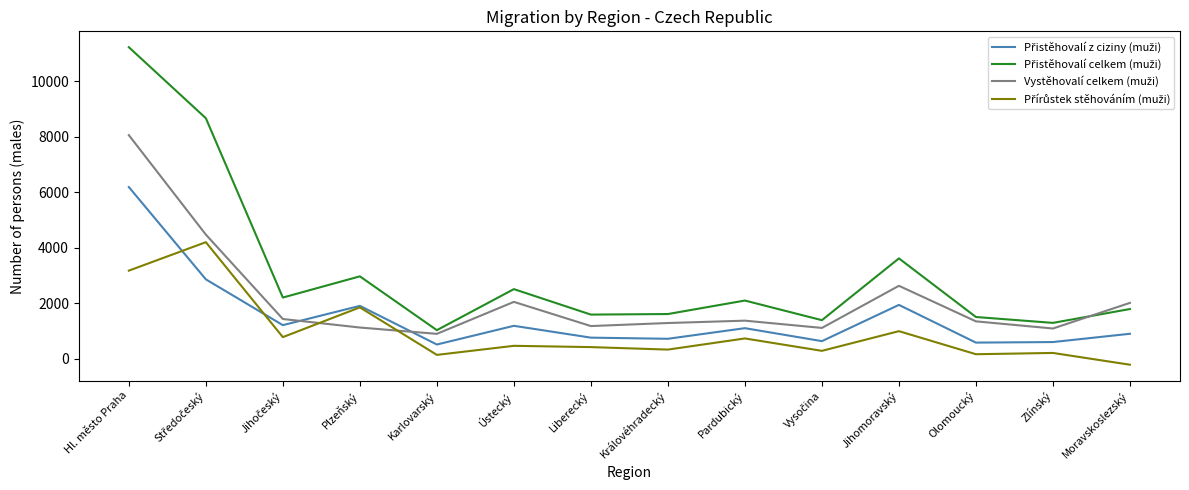

What is the maximum value shown in the chart?

11236